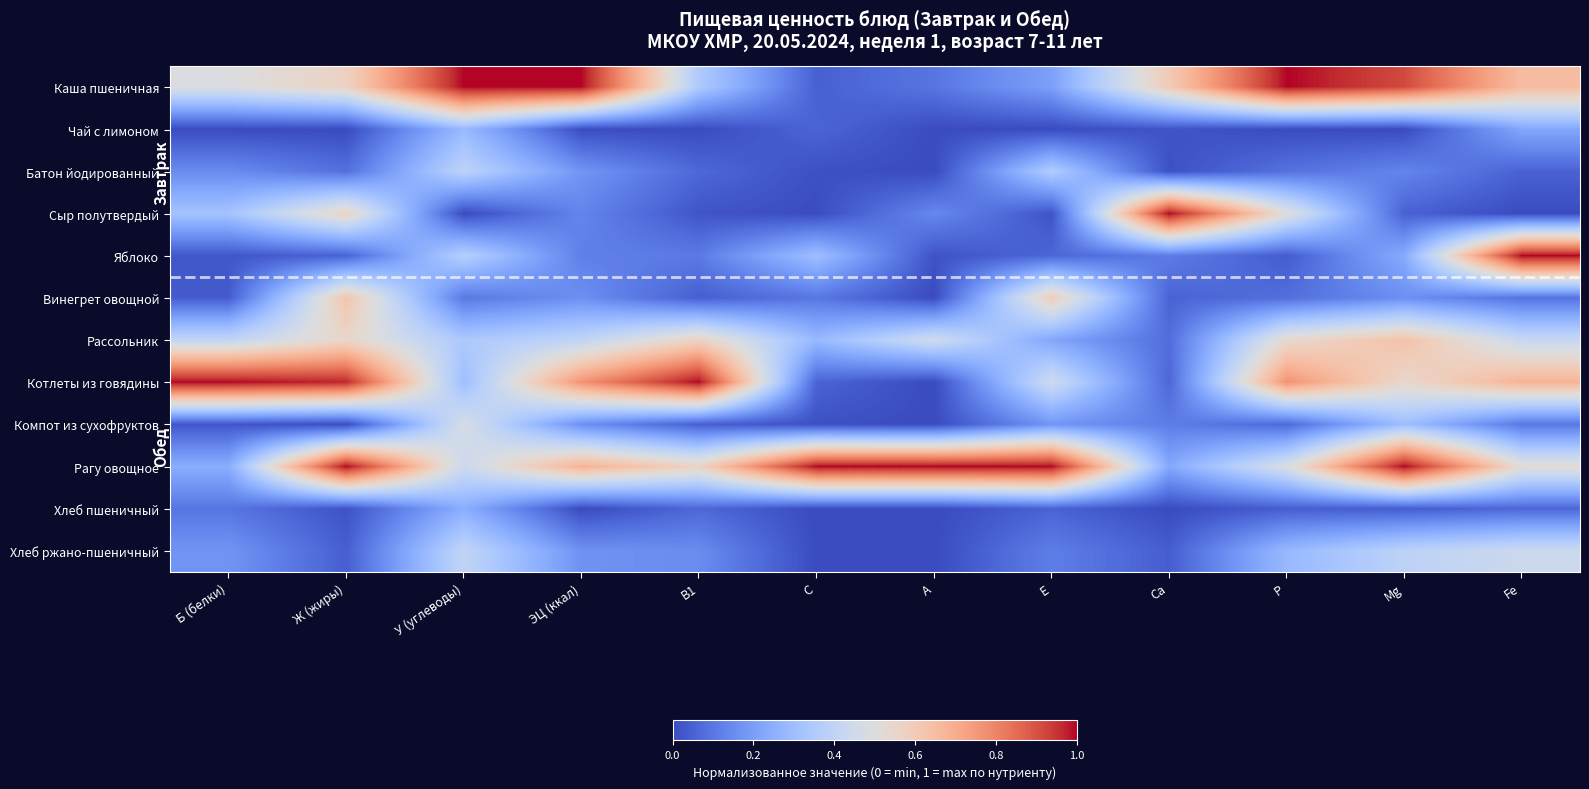

What is the difference between the highest and lowest values at А?

1.0